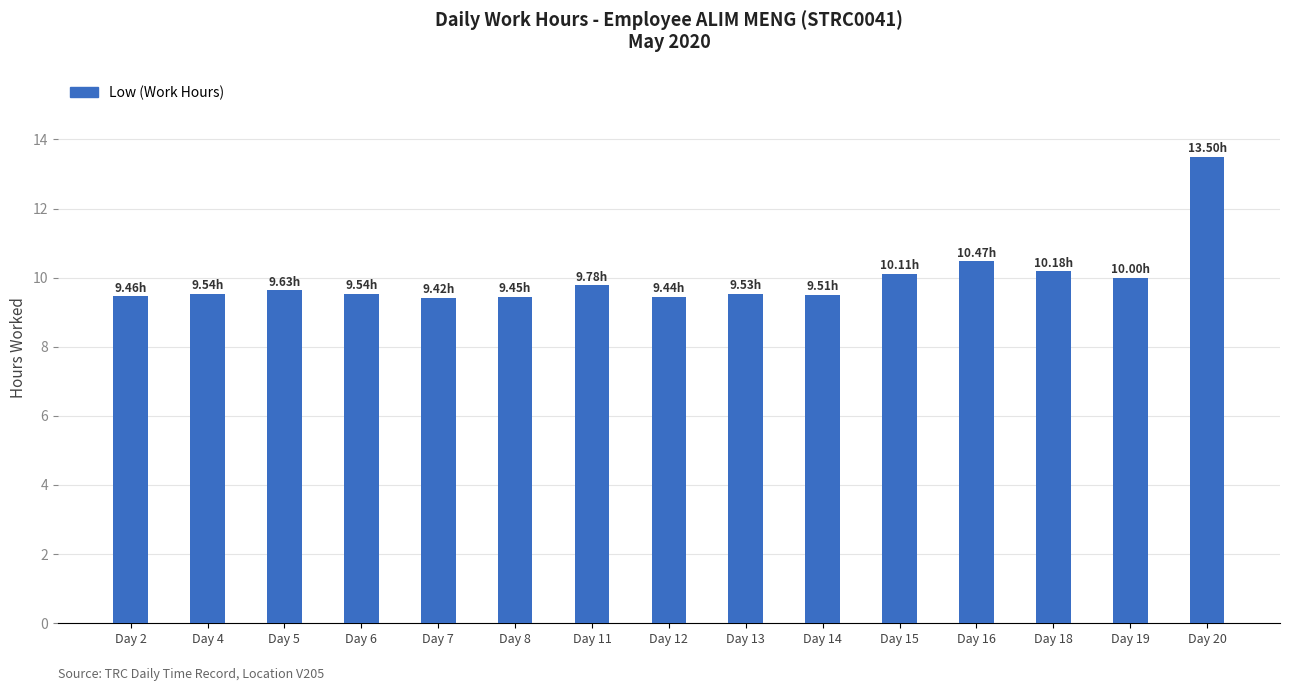

Is it true that the value at Day 13 is 12.5?

False